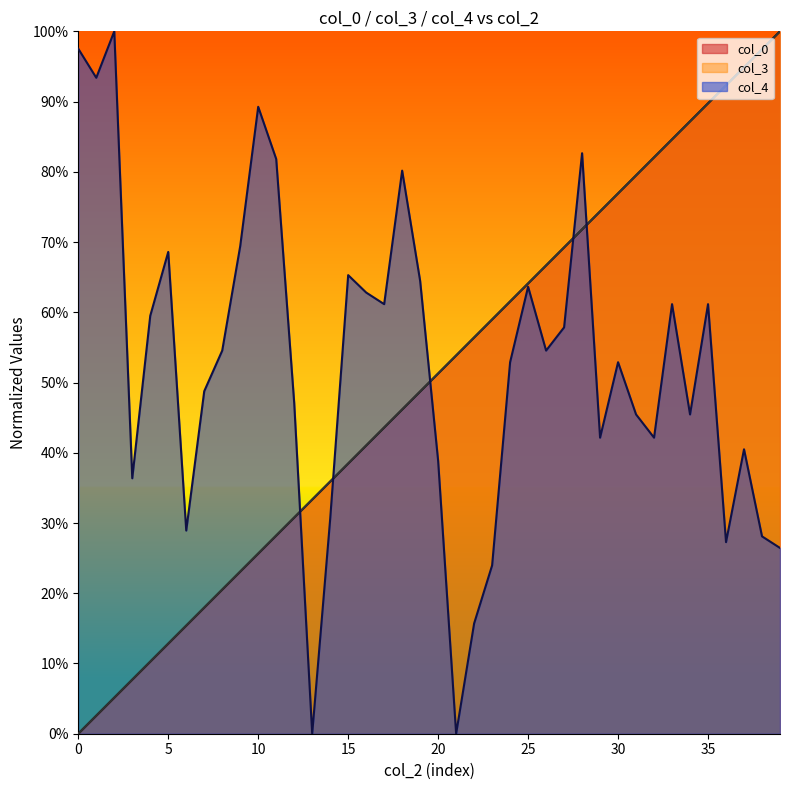

Which series has the widest spread of values?

col_0